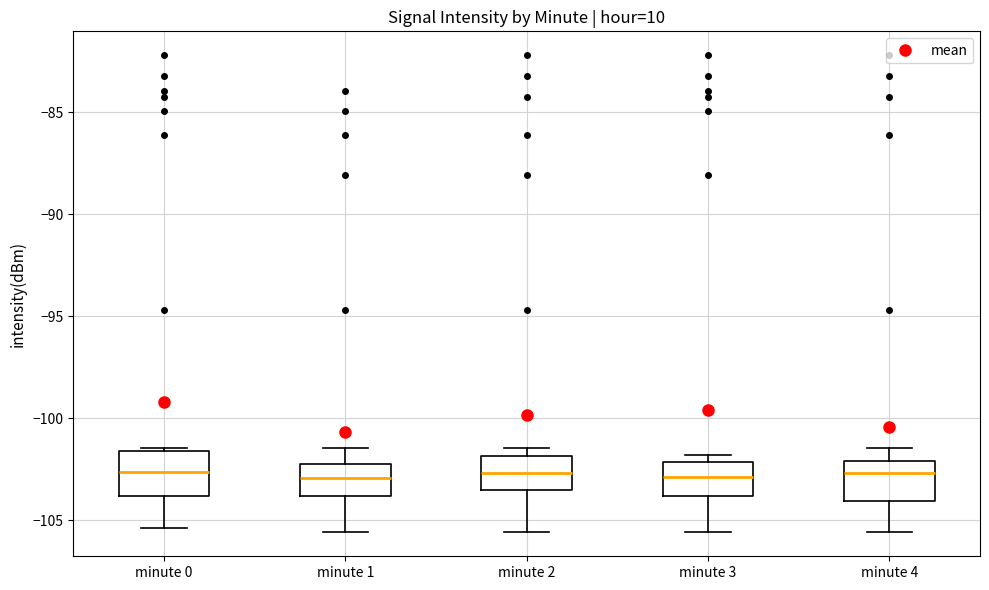

Where does the lower whisker of the box for minute 2 end on the y-axis? The values are not printed on the chart, so give them approximately, as read against the axis.

-105.5